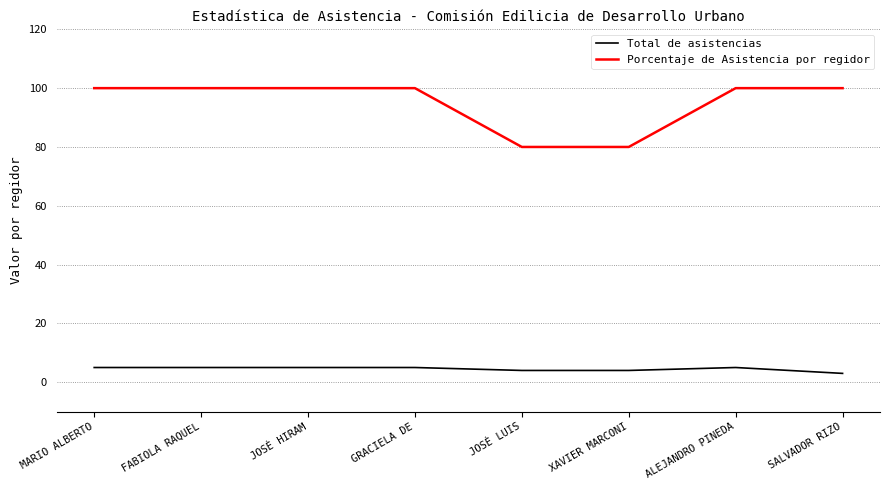

At how many categories does at least one series exceed 97?

6